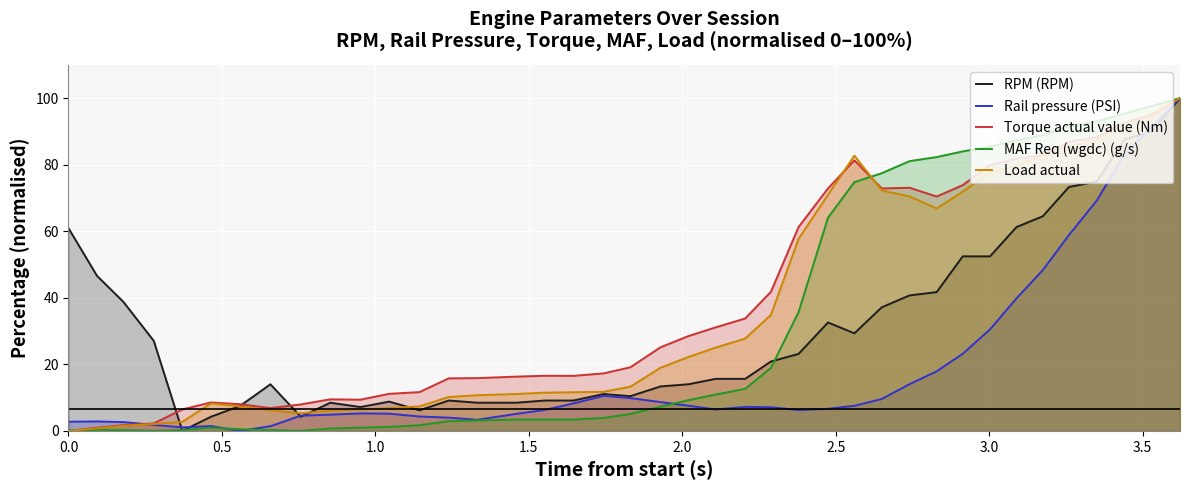

At how many categories does at least one series exceed 85?

8